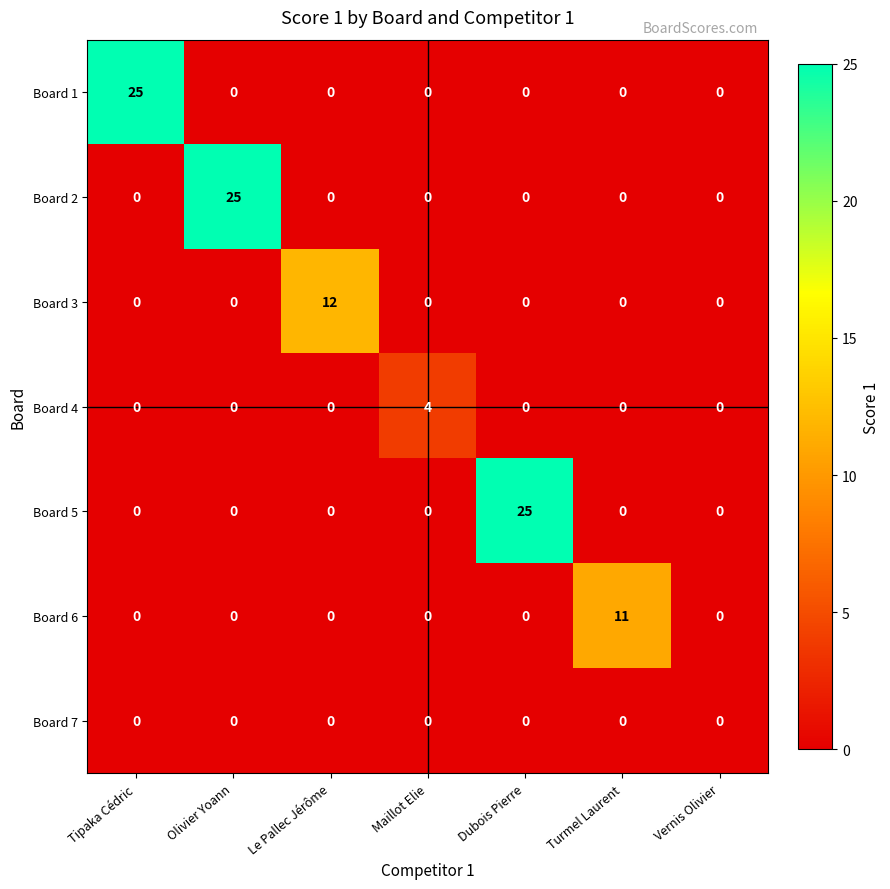

At which label does Board 5 reach its peak?

Dubois Pierre